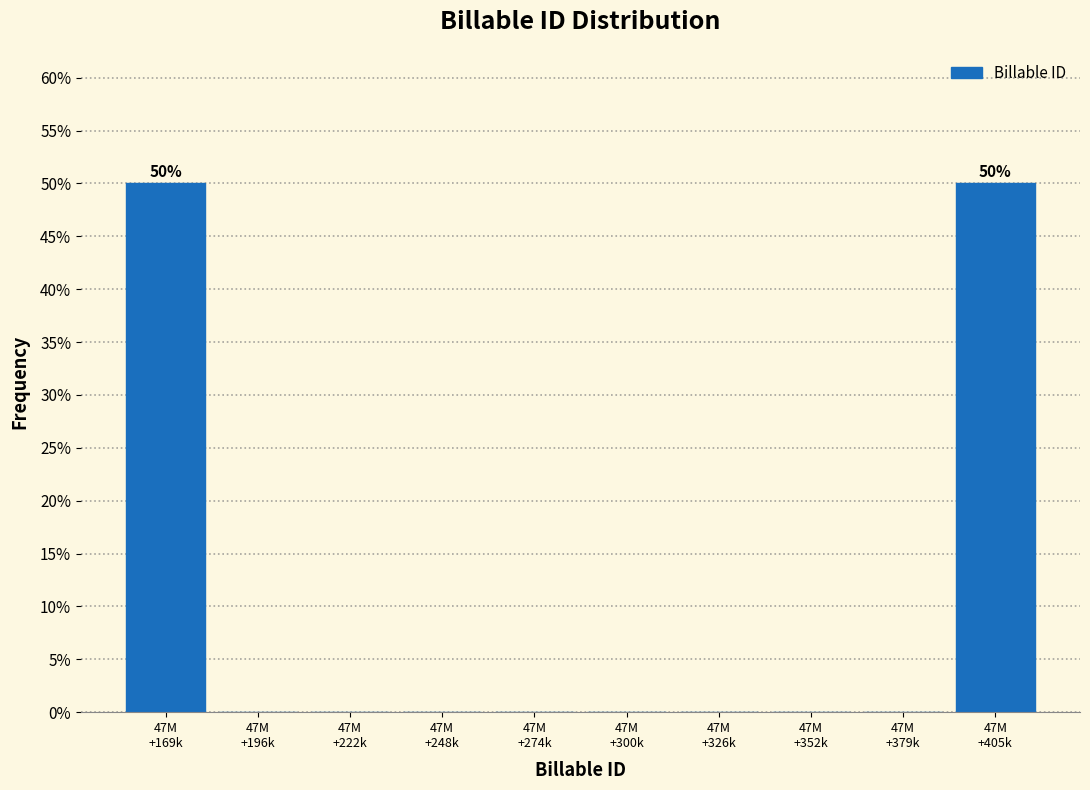

What is the greatest value displayed?

50